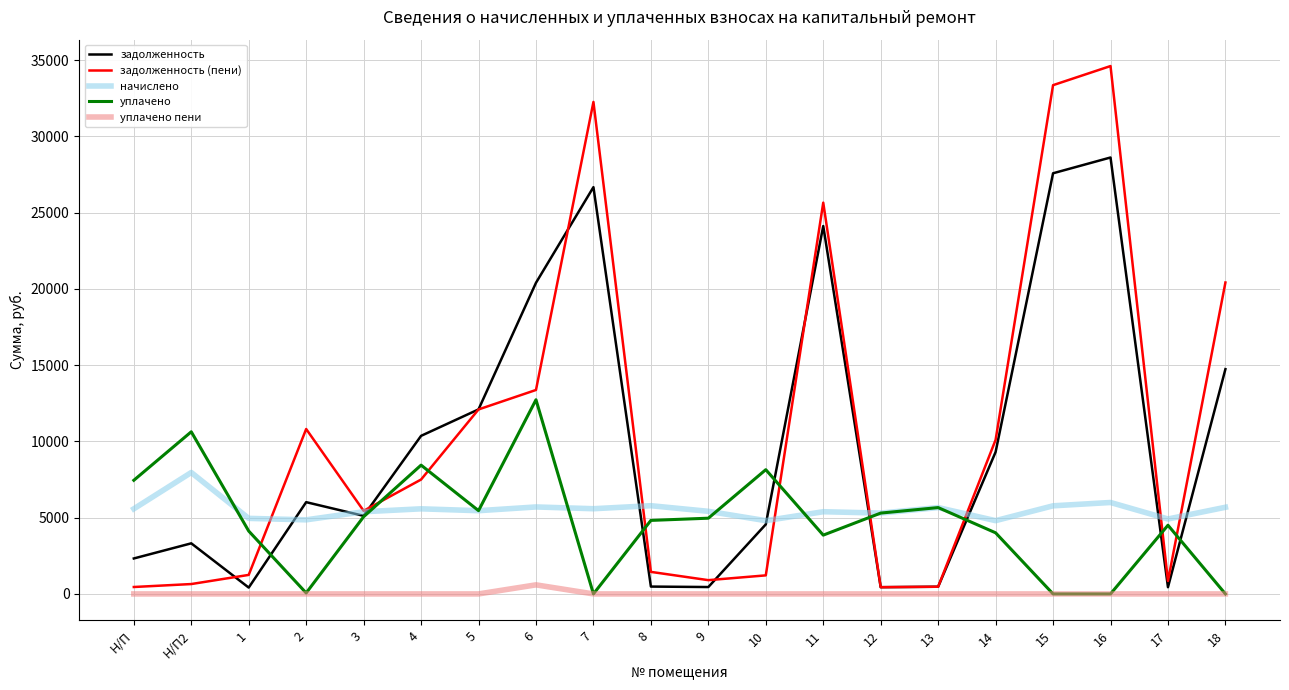

Is this an area chart (filled region under the line)?

No